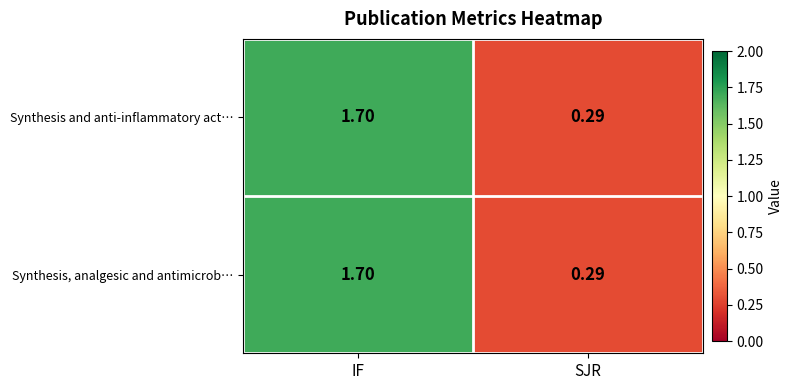

Which label corresponds to the smallest value in the chart?

SJR